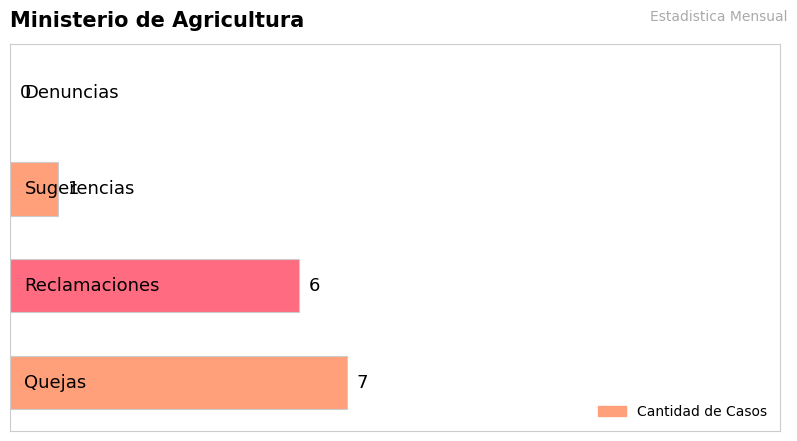

How many distinct data groups are displayed?

1